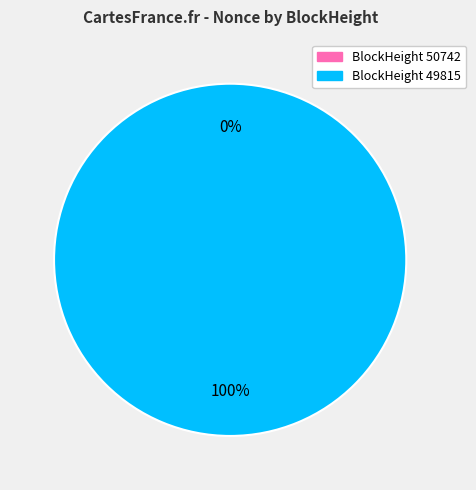

The 50742 slice represents 0% of the pie. True or false?

True